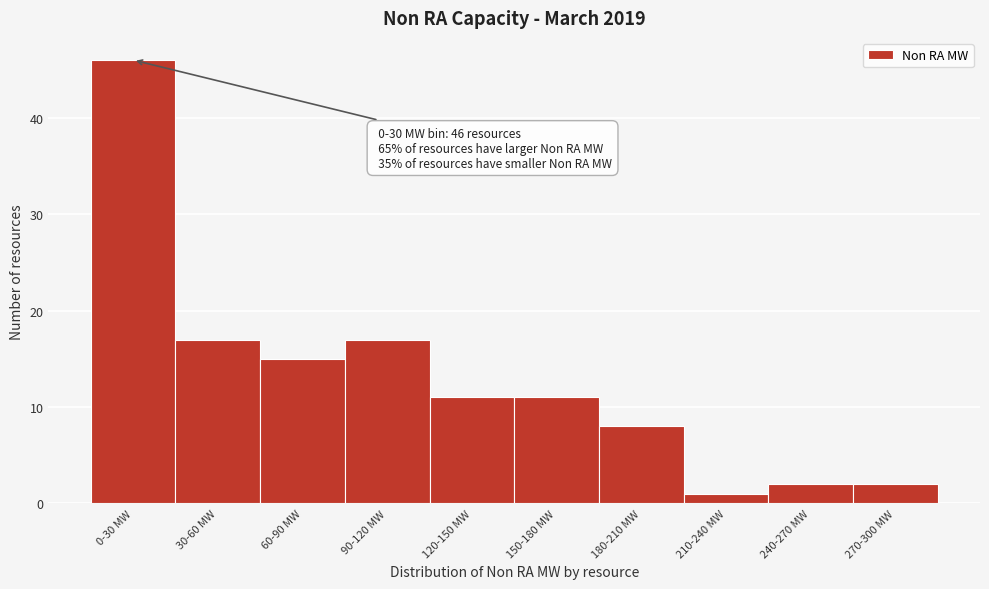

Reading left to right, what are all the values shown in this chart?

46	17	15	17	11	11	8	1	2	2